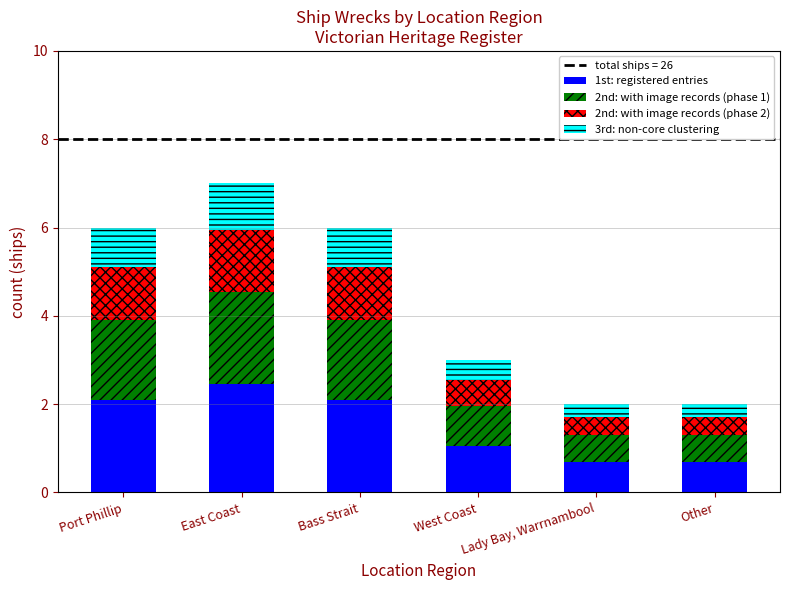

How many values in the 1st: registered entries series exceed 2?

3